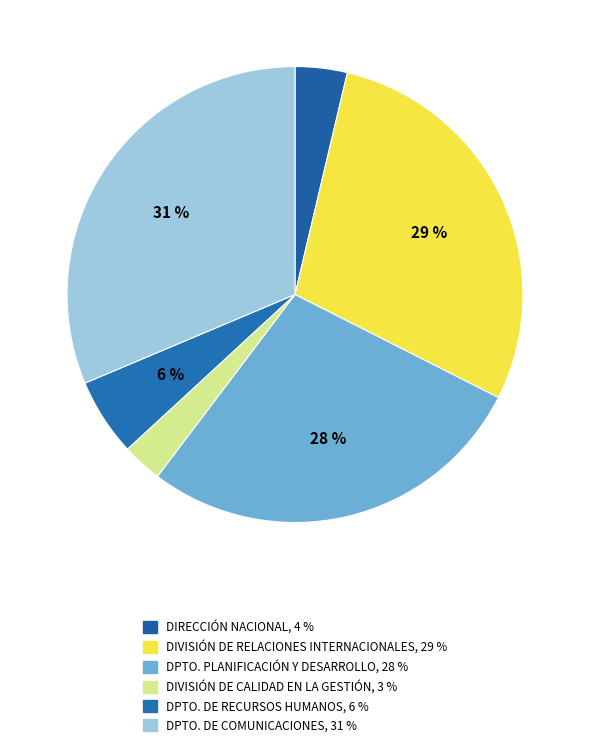

How many segments does this pie chart have?

6